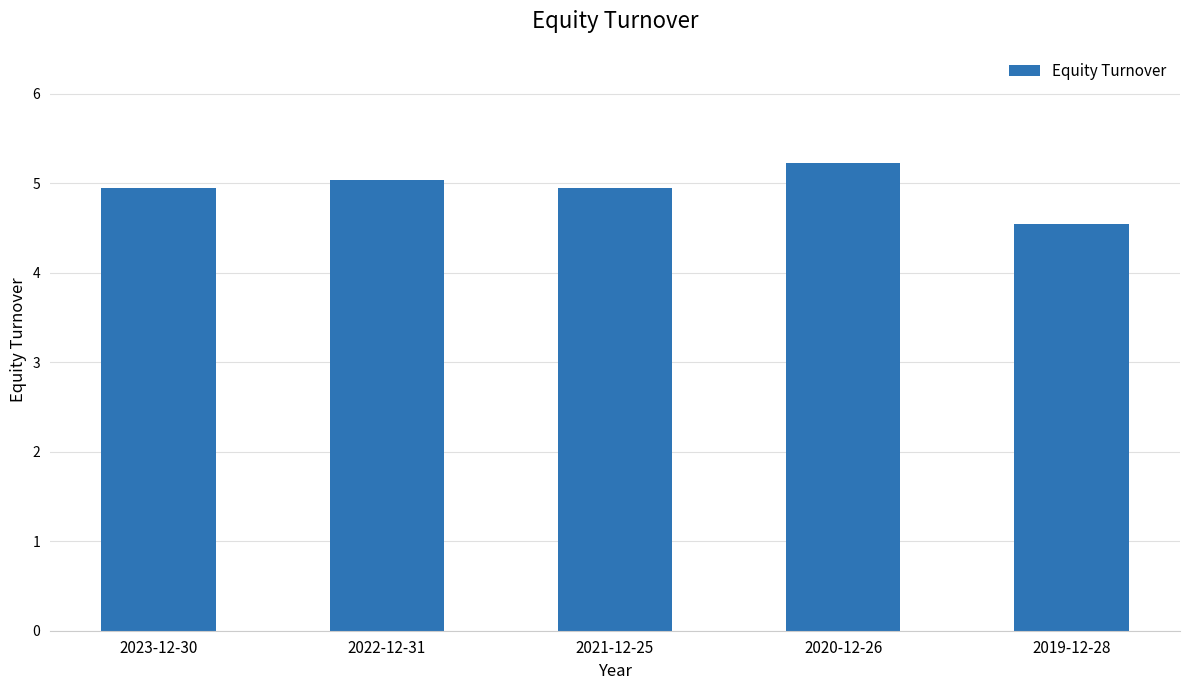

What is the ratio of the value at 2021-12-25 to the value at 2020-12-26?

0.9